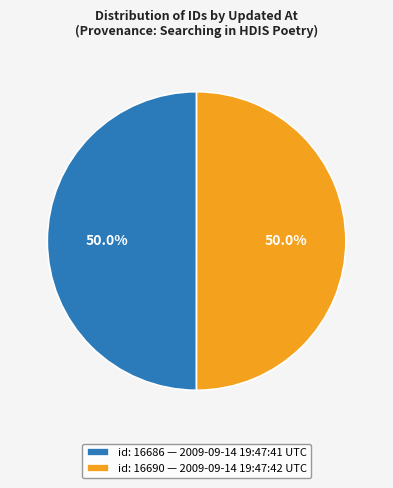

How much of the chart is everything except id: 16690 — 2009-09-14 19:47:42 UTC?

50.0%